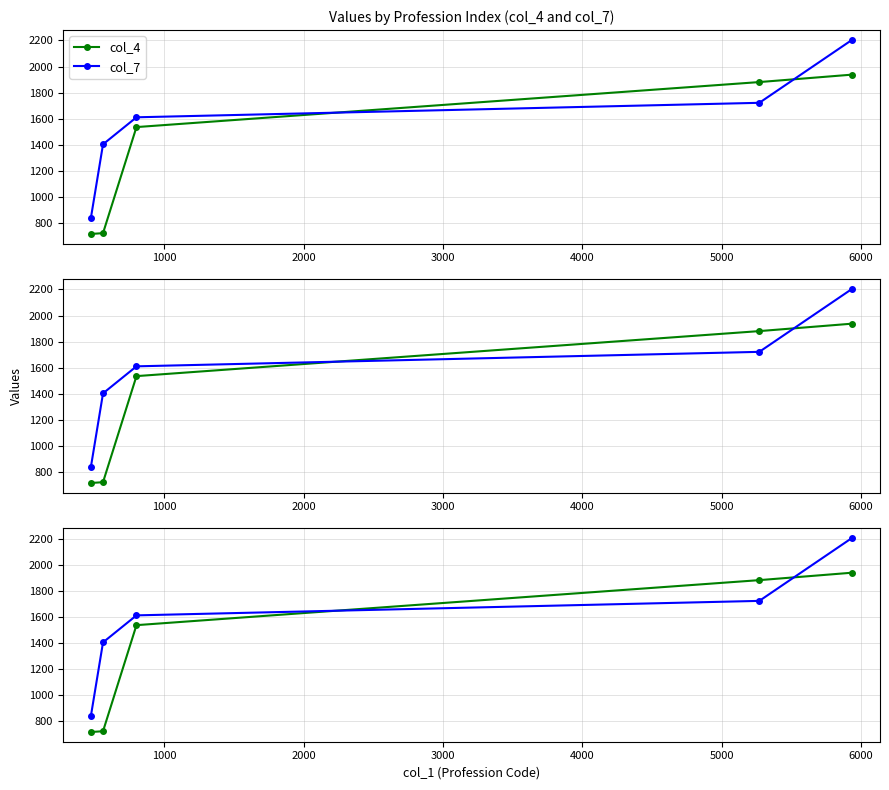

What is the difference between the col_7 values at 2000 and 1000?

207